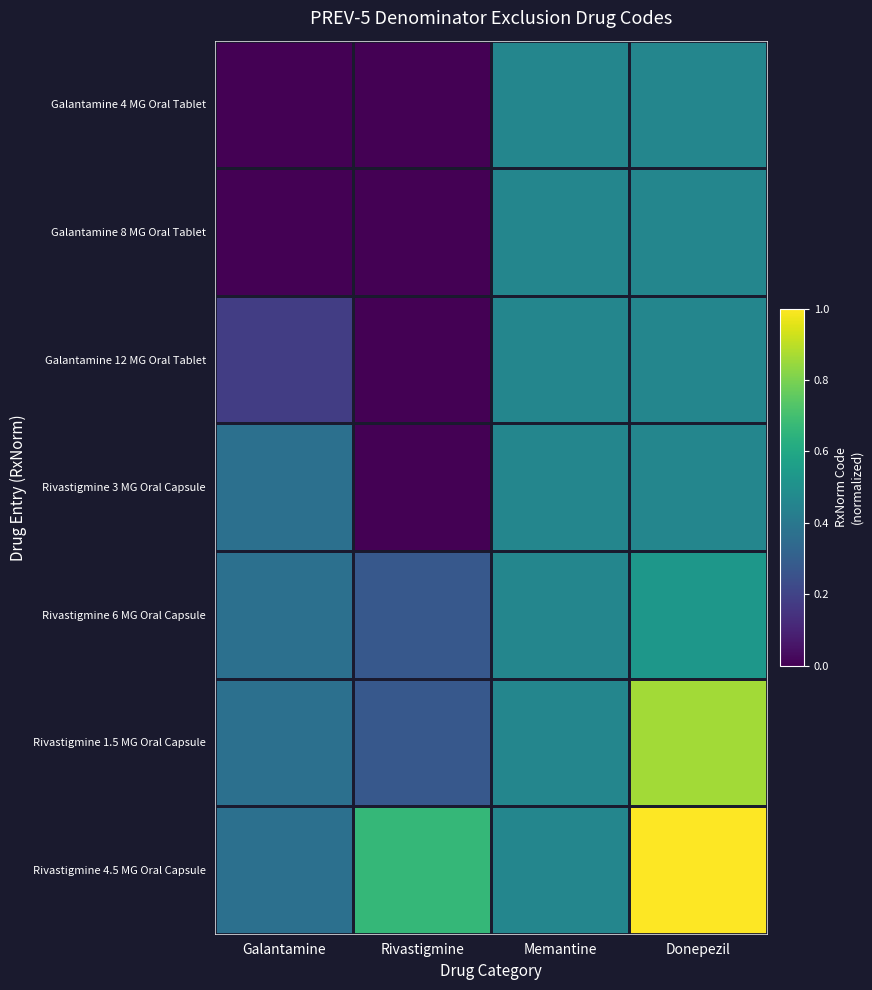

Which series has the largest range (max minus min)?

Rivastigmine 4.5 MG Oral Capsule